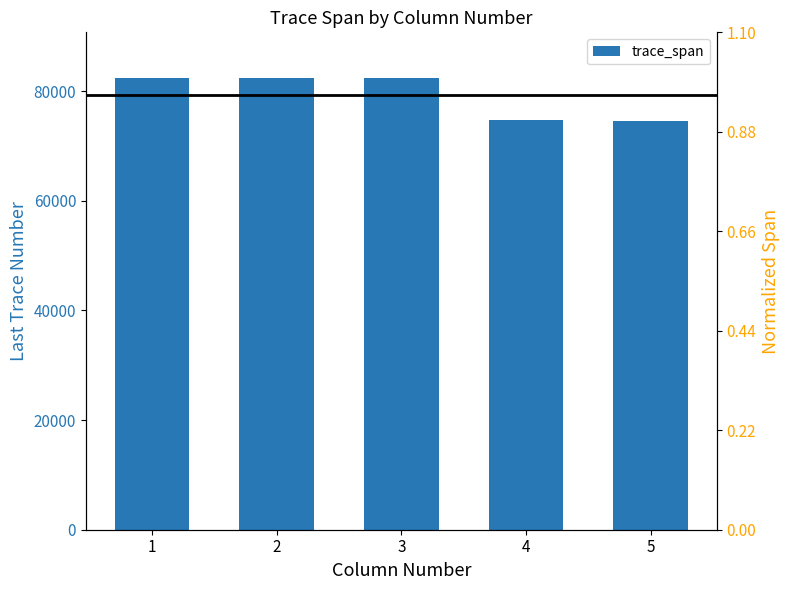

At which category does the chart reach its minimum across all series?

5